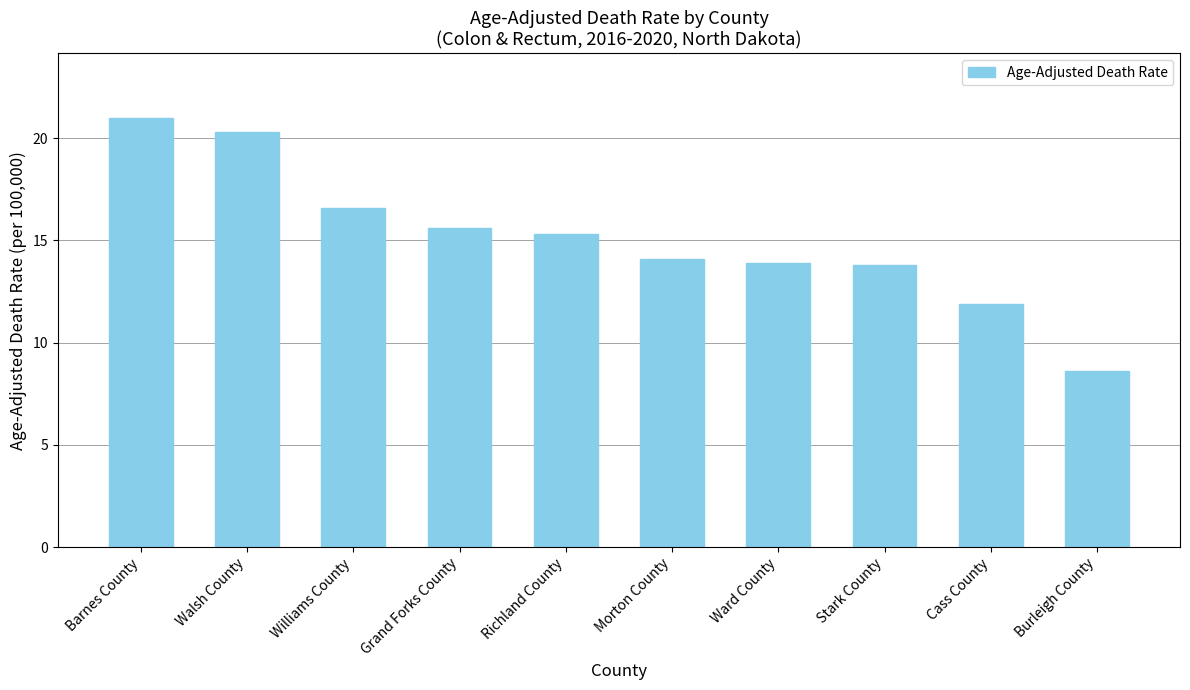

Reading left to right, what are all the values shown in this chart?

Barnes County=21.0	Walsh County=20.3	Williams County=16.6	Grand Forks County=15.6	Richland County=15.3	Morton County=14.1	Ward County=13.9	Stark County=13.8	Cass County=11.9	Burleigh County=8.6